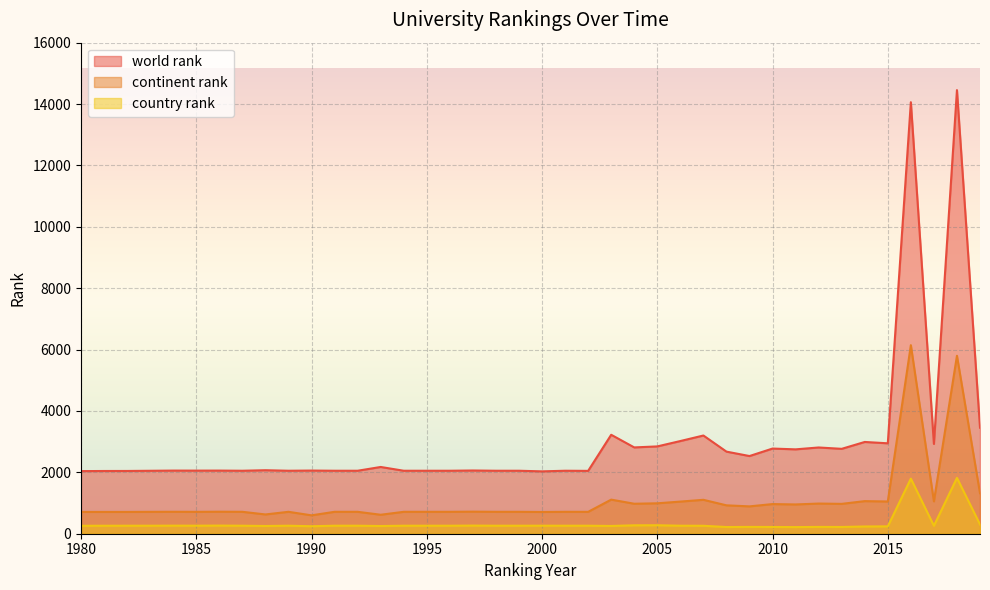

Count the number of categories in the chart.

40